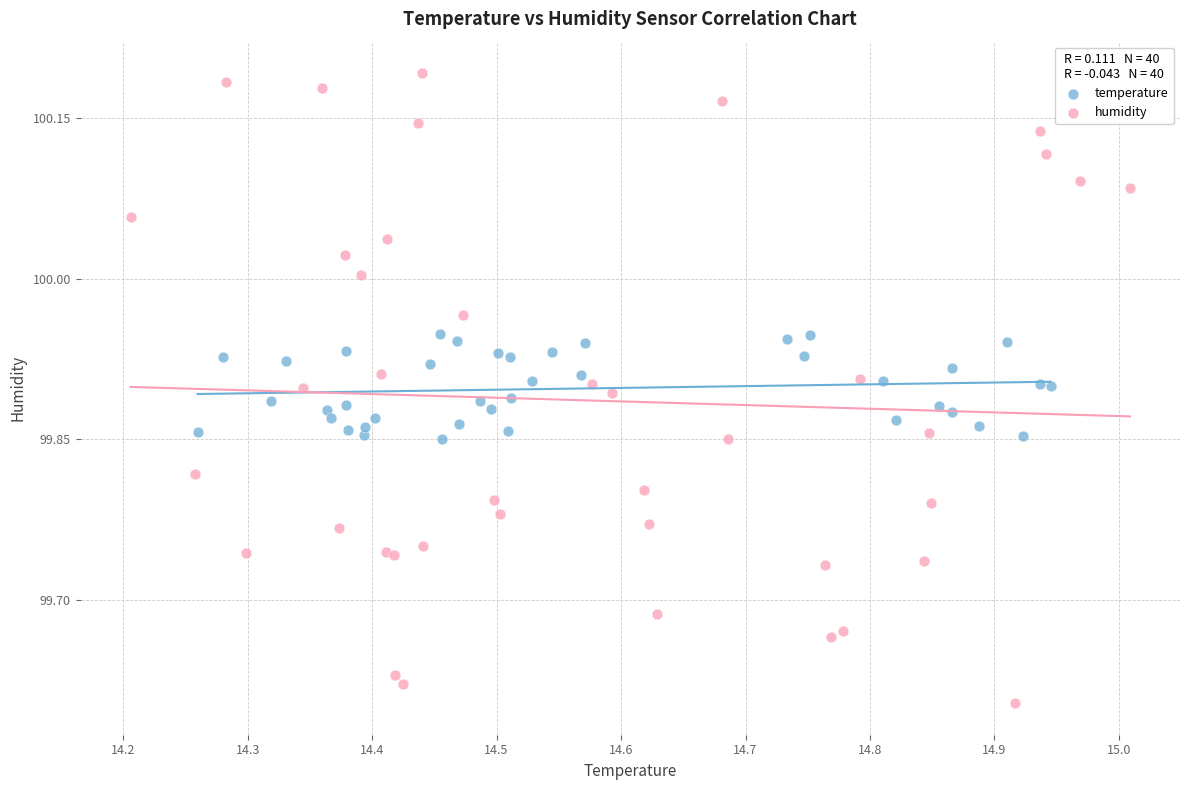

Which series contains the highest Y value?

humidity